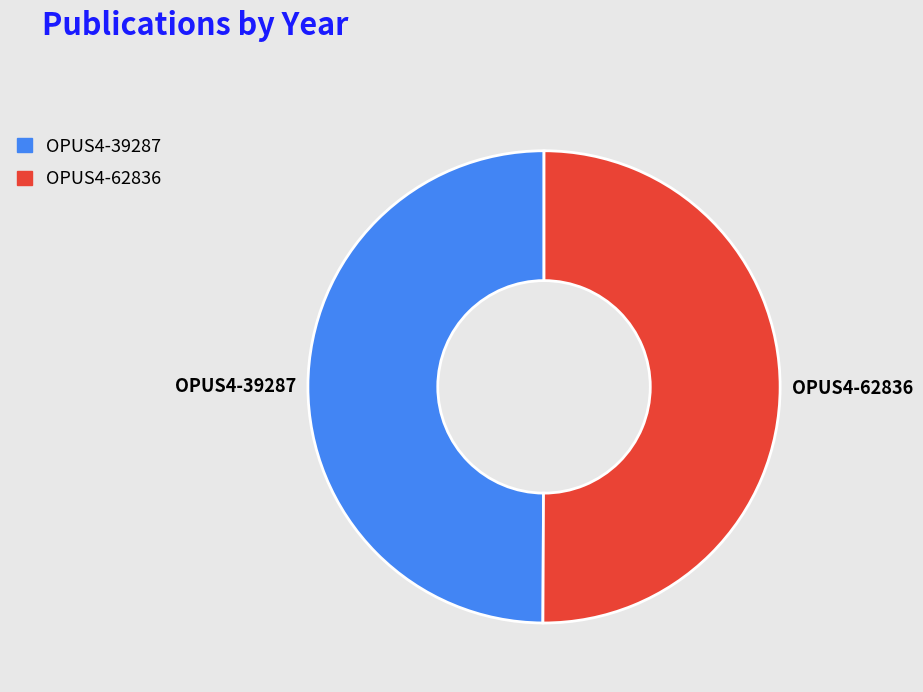

Do OPUS4-62836 and OPUS4-39287 together represent more than half of the pie?

Yes